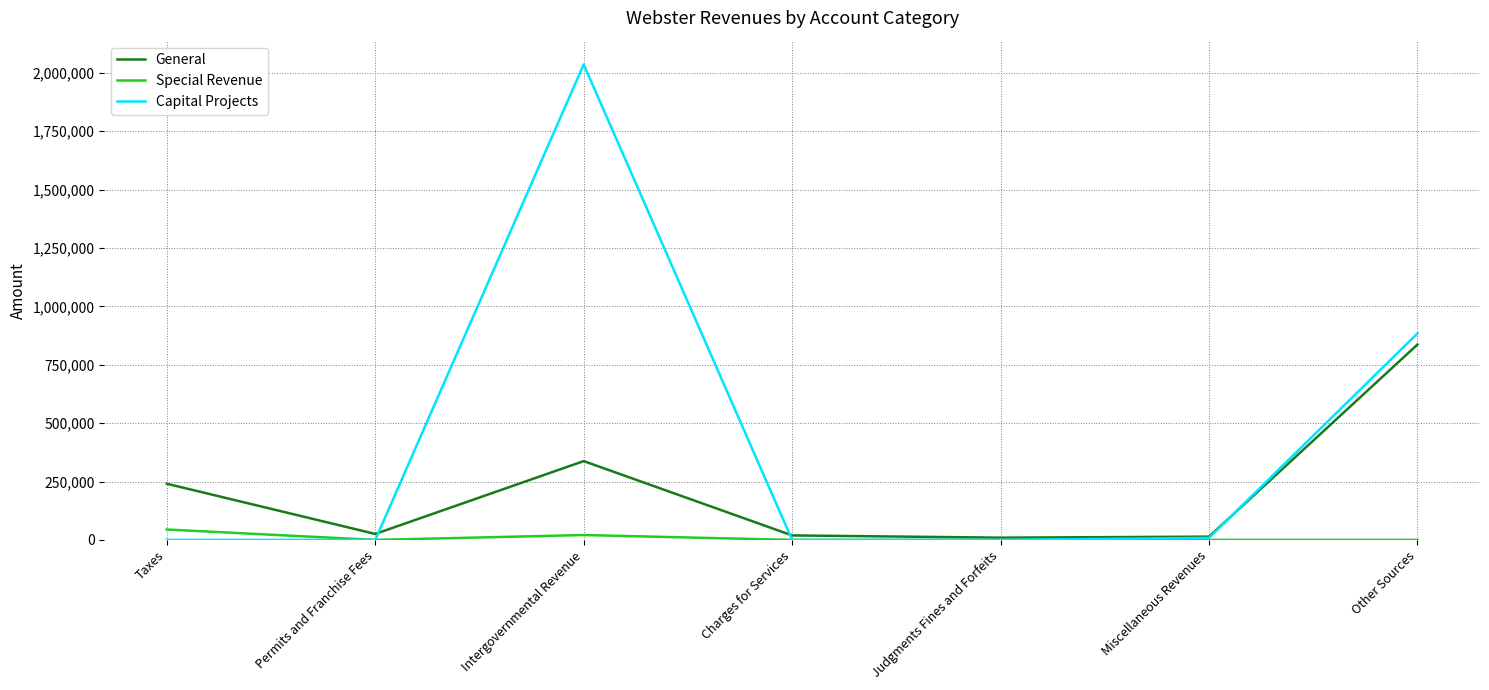

Which category has the highest value in the General series?

Other Sources